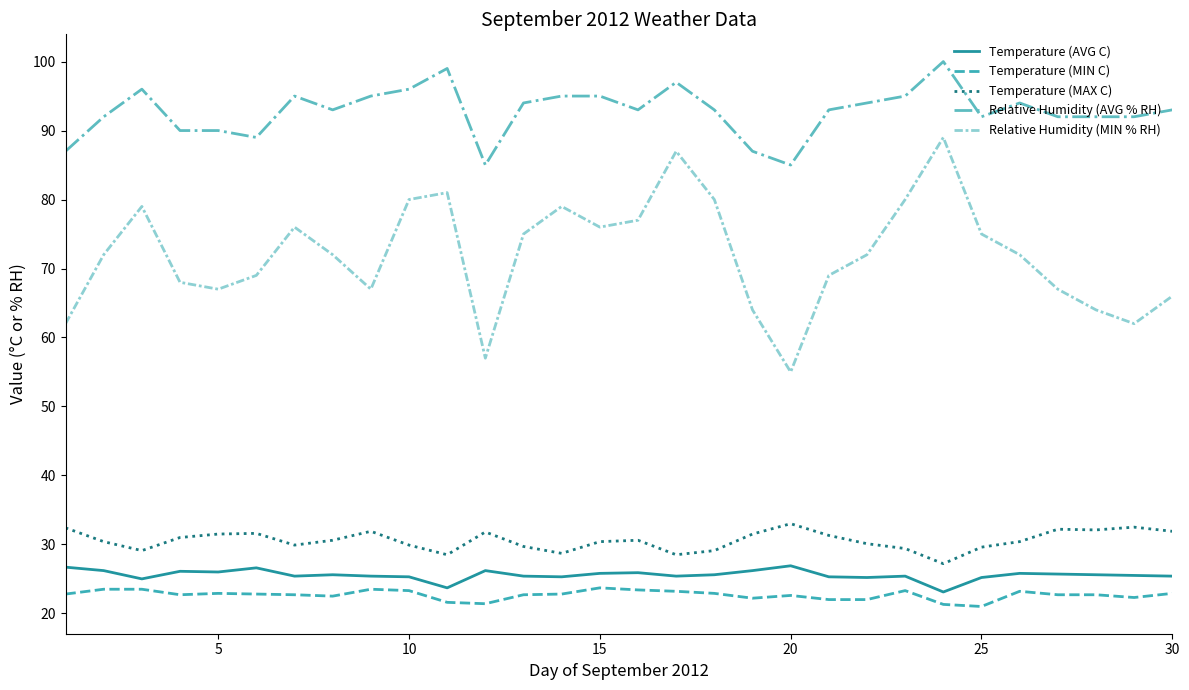

What is the minimum value for Relative Humidity (MIN % RH)?

55.0